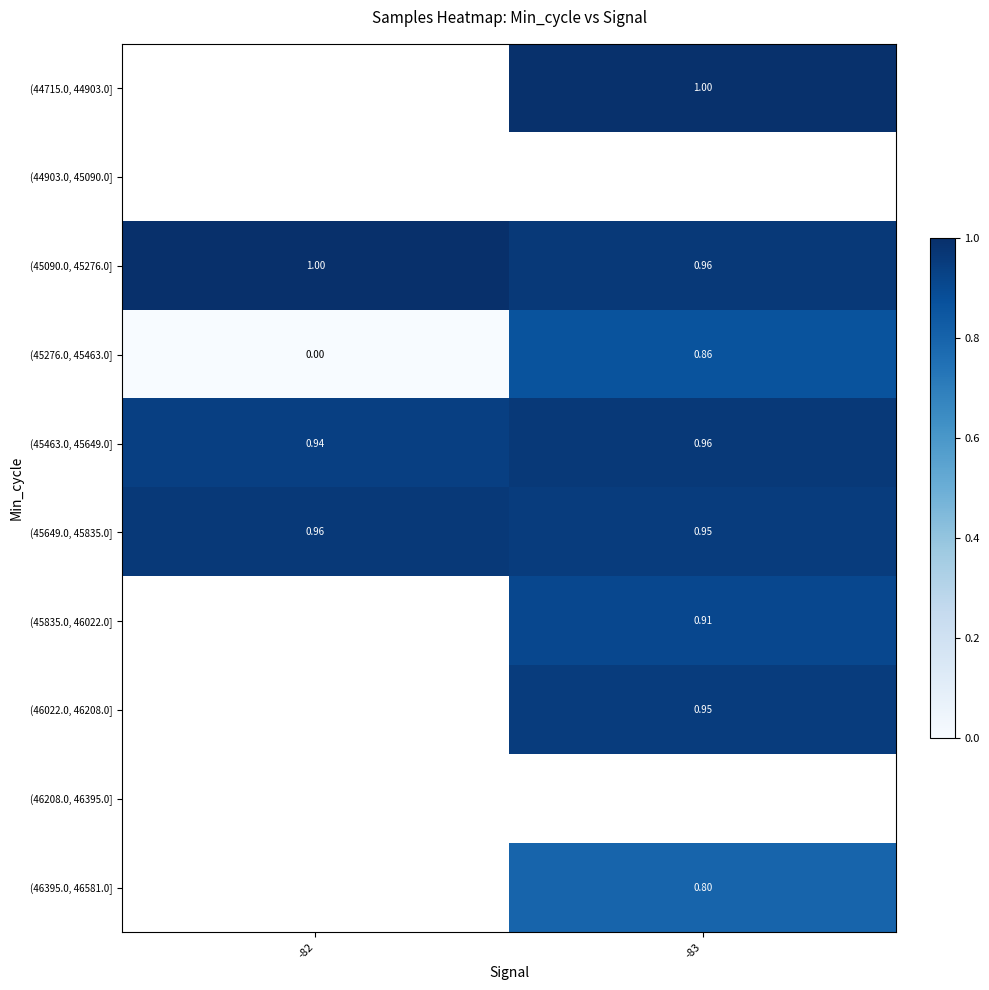

Is the value of (45090.0, 45276.0] at -82 greater than the value of (45463.0, 45649.0] at -82?

Yes